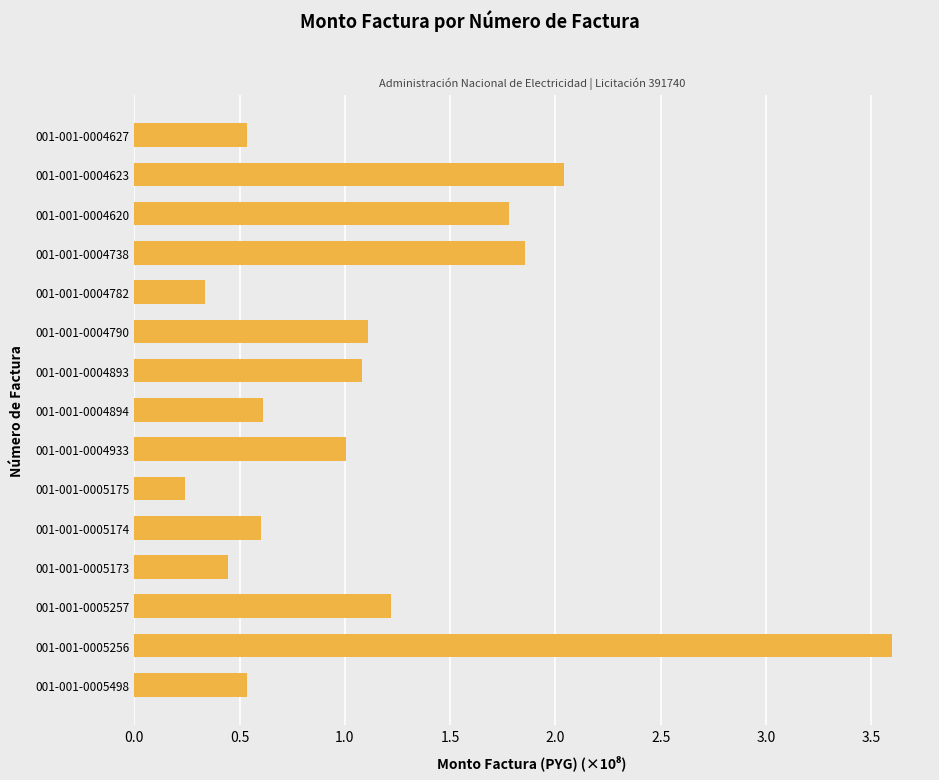

Which category has the highest value across all series?

001-001-0005256